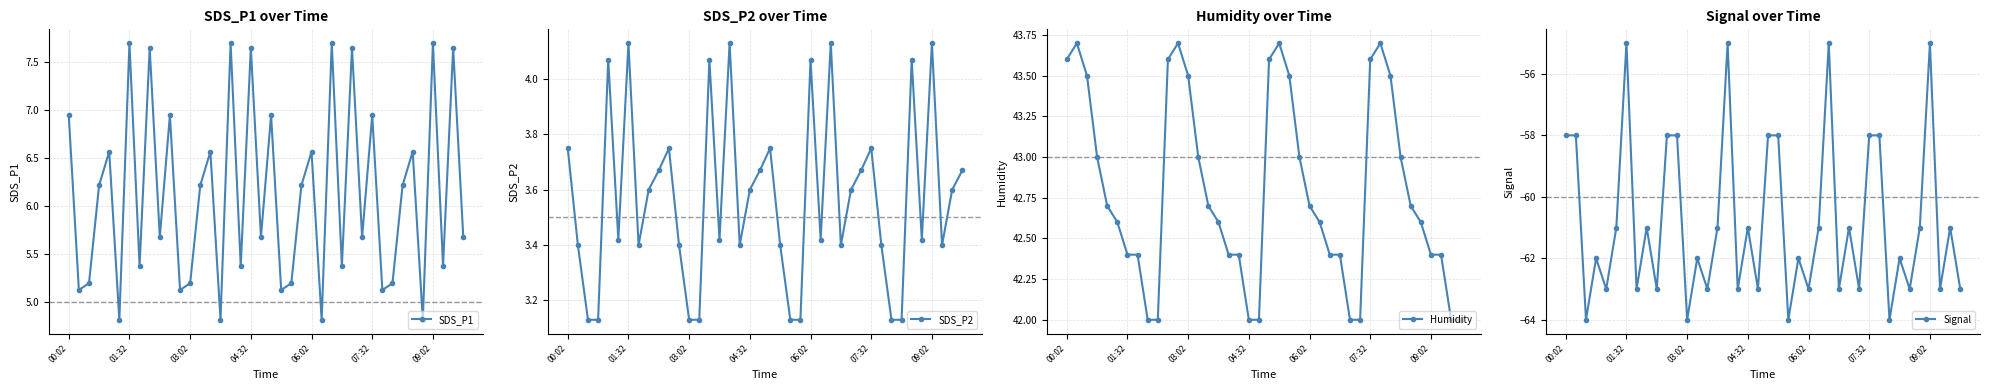

How many distinct data groups are displayed?

4